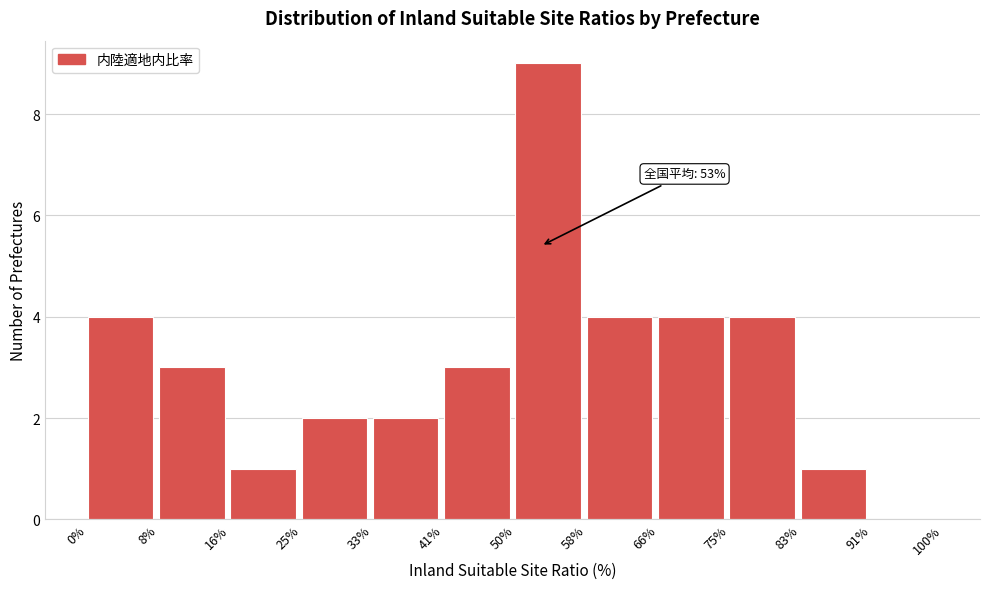

Over which range of the x-axis is the bar tallest?

50% to 58%